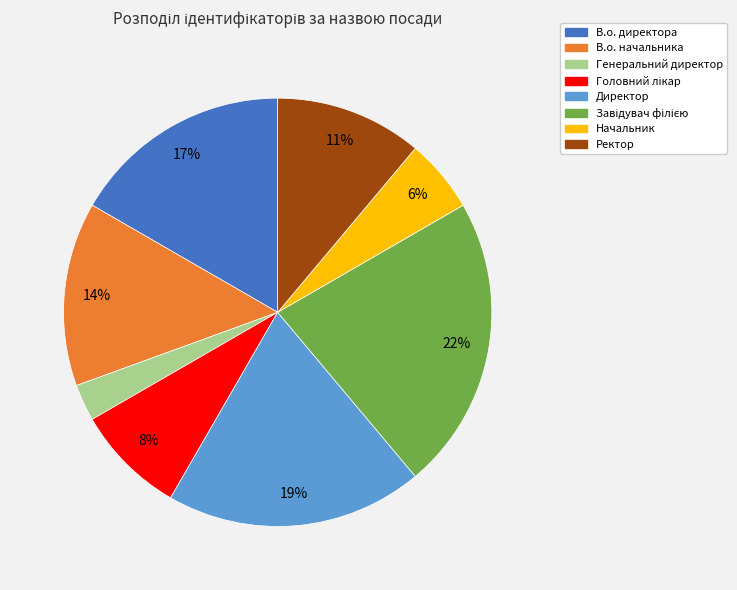

What is the ratio of the value at В.о. директора to the value at В.о. начальника?

1.2